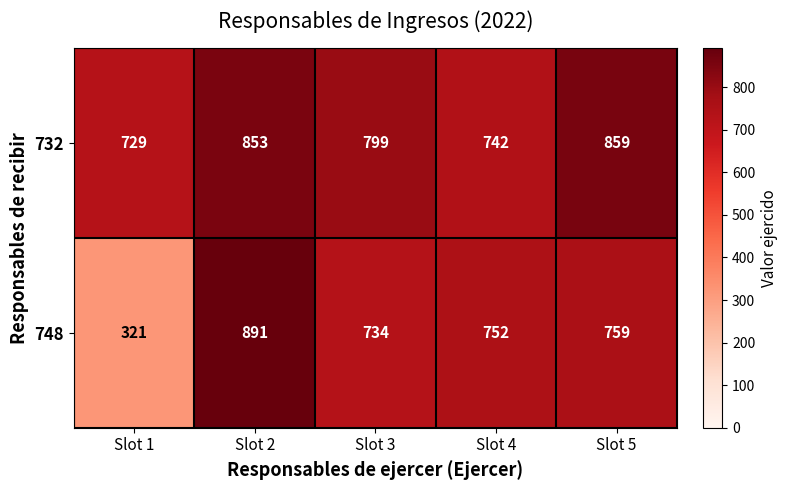

Read the 748 value at Slot 2.

891